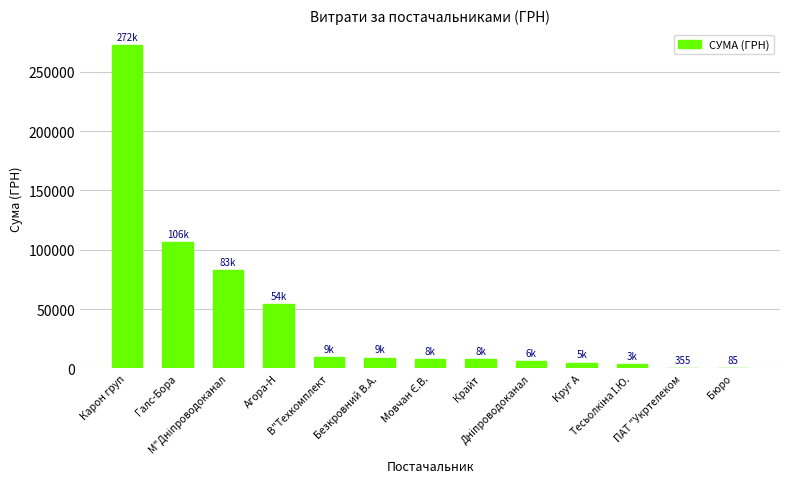

What is the greatest value displayed?

272422.2